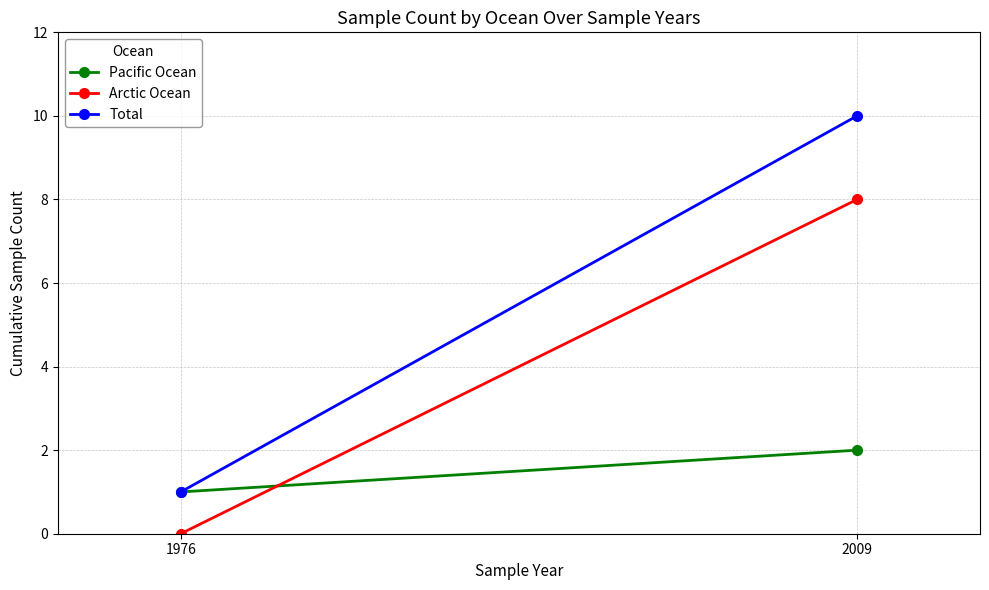

Rank the series at 1976 from highest to lowest value.

Pacific Ocean, Total, Arctic Ocean